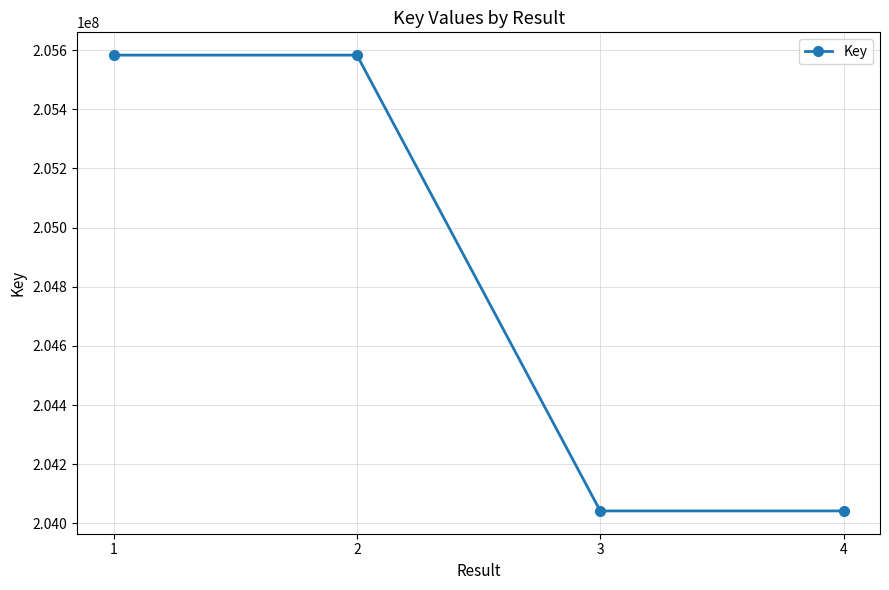

What is the value of the 2nd point from the left?

205583208